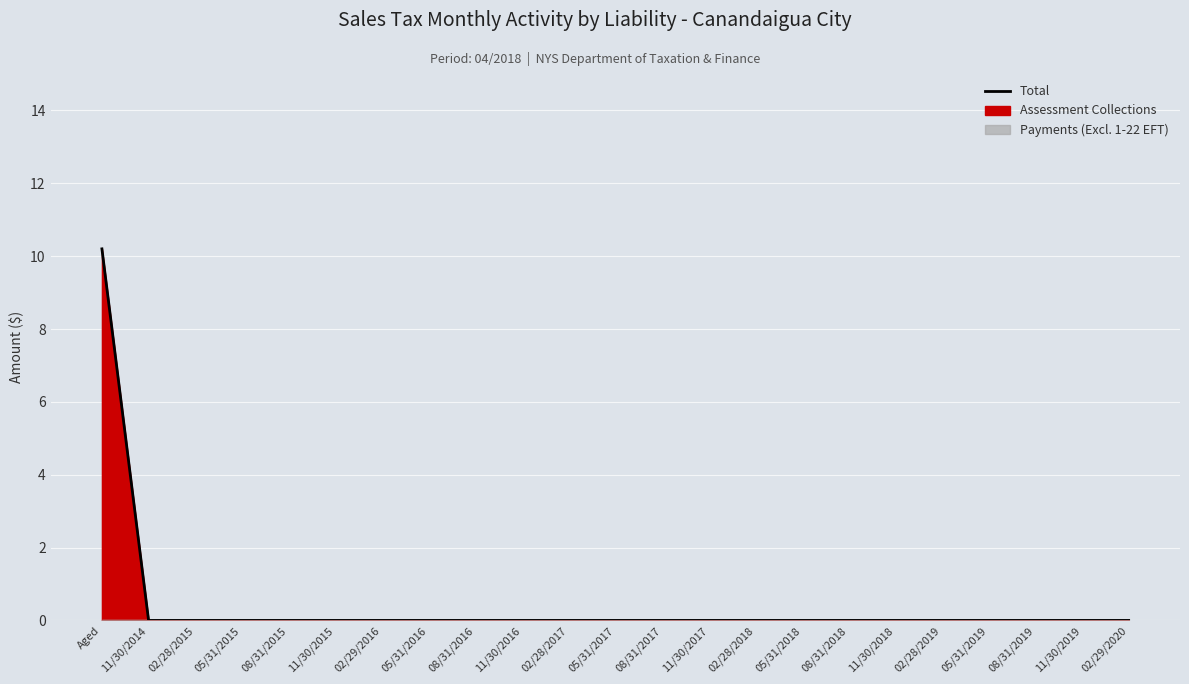

Does the chart display data point markers on the line(s)?

No